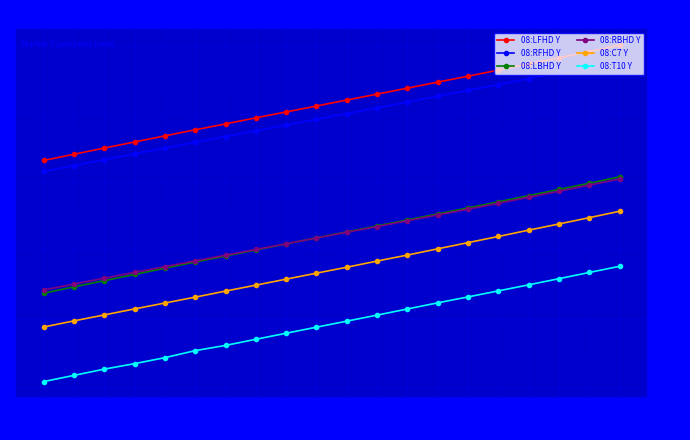

What is the sum of the 08:RFHD Y values at 4547 and 4551?

-683.1